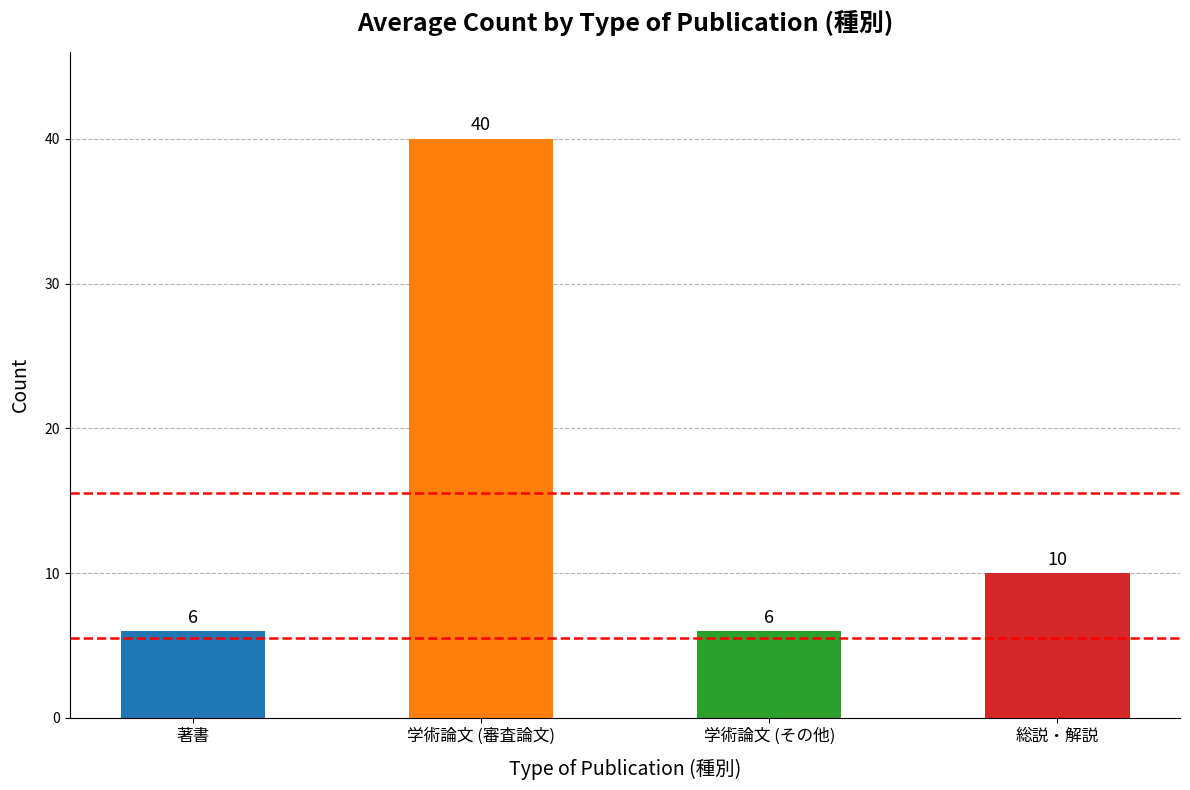

Is it true that the value at 学術論文 (その他) is 6?

True